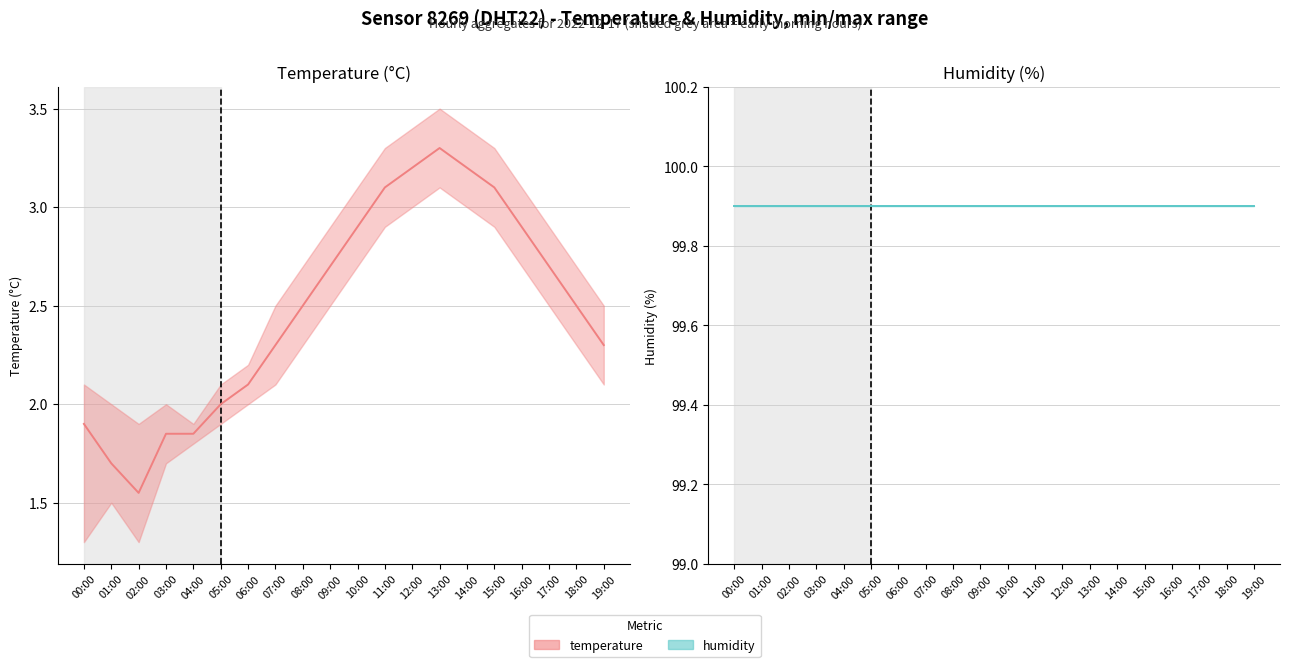

List the labels in order of value, largest first.

13:00, 12:00, 14:00, 11:00, 15:00, 10:00, 16:00, 09:00, 17:00, 08:00, 18:00, 07:00, 19:00, 06:00, 05:00, 00:00, 03:00, 04:00, 01:00, 02:00